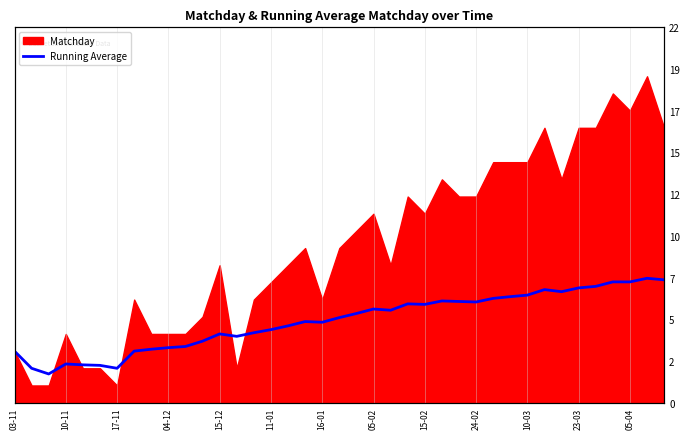

What is the label of the 21st point from the left?

20